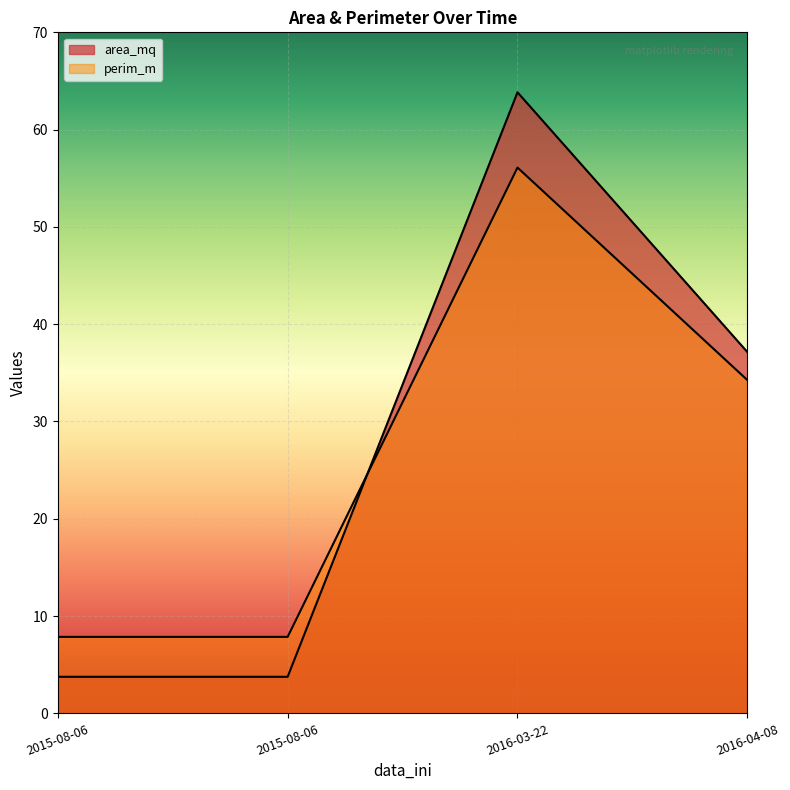

What is the average value of the area_mq series?

27.1